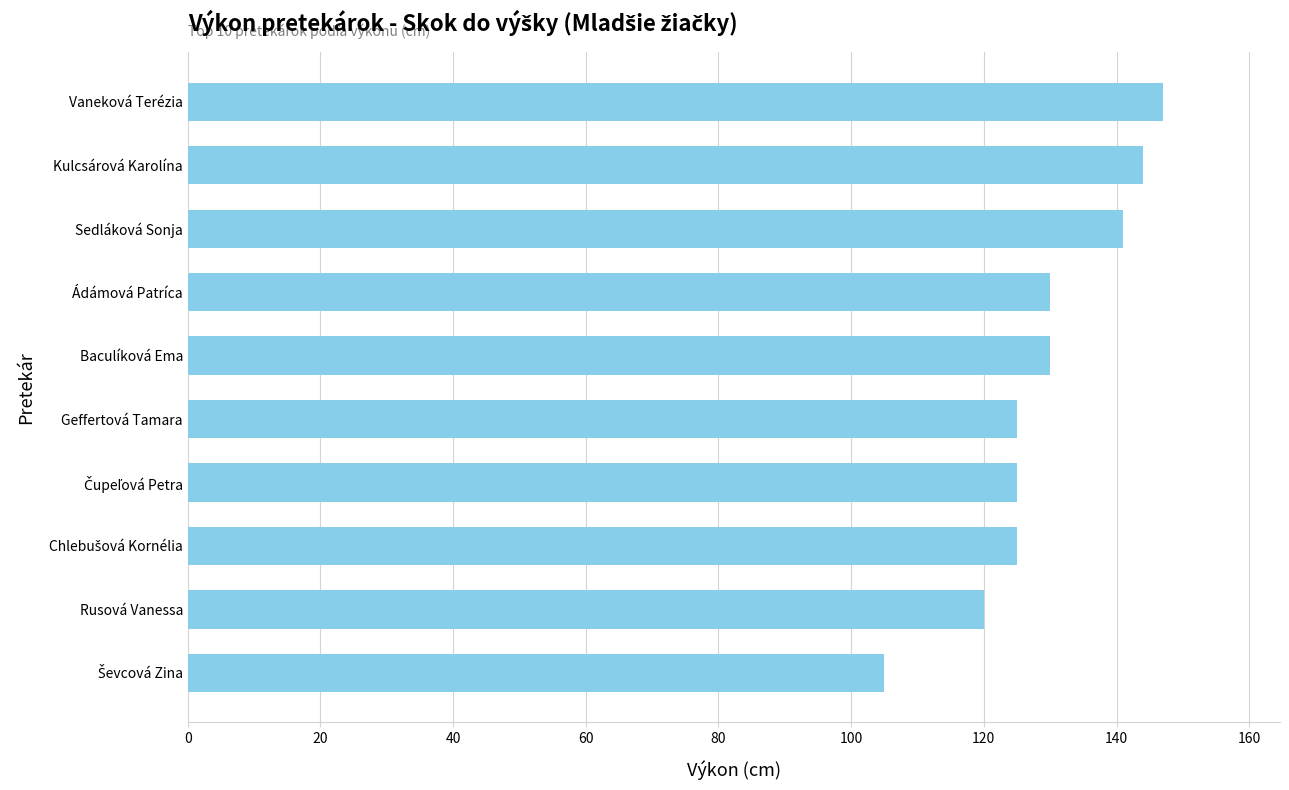

Which label corresponds to the largest value in the chart?

Vaneková Terézia